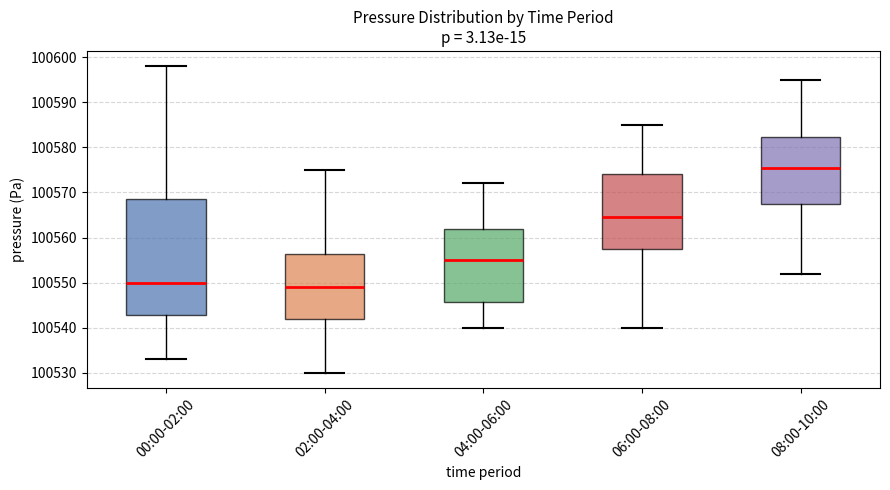

Which box's median line is the highest?

08:00-10:00